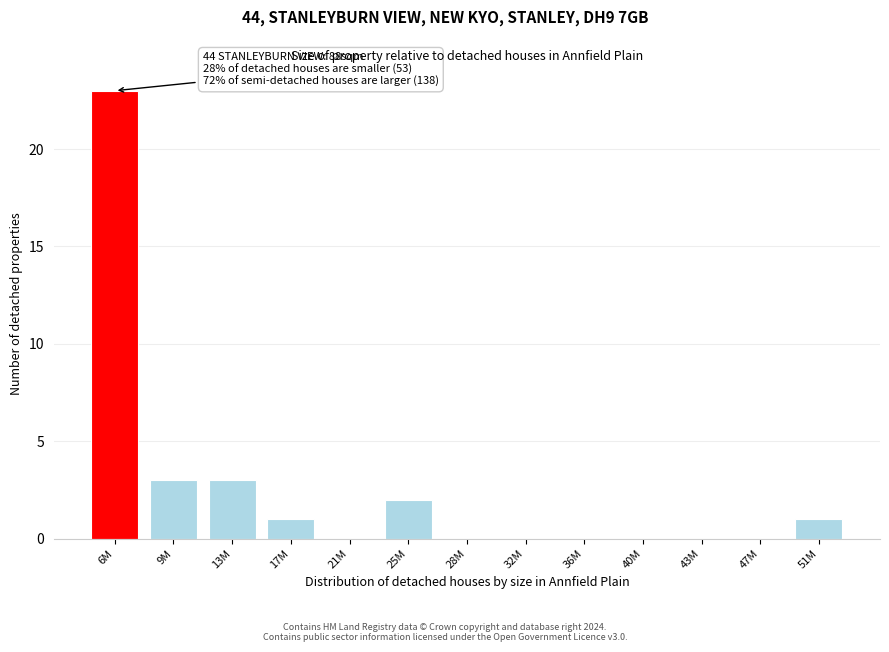

Reading left to right, what are all the values shown in this chart?

6M=23	9M=3	13M=3	17M=1	21M=0	25M=2	28M=0	32M=0	36M=0	40M=0	43M=0	47M=0	51M=1